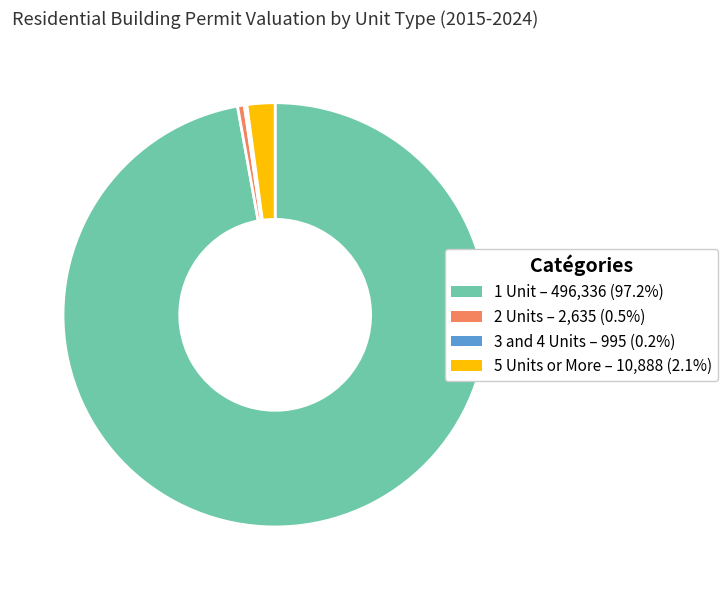

What is the largest slice in the pie chart?

1 Unit